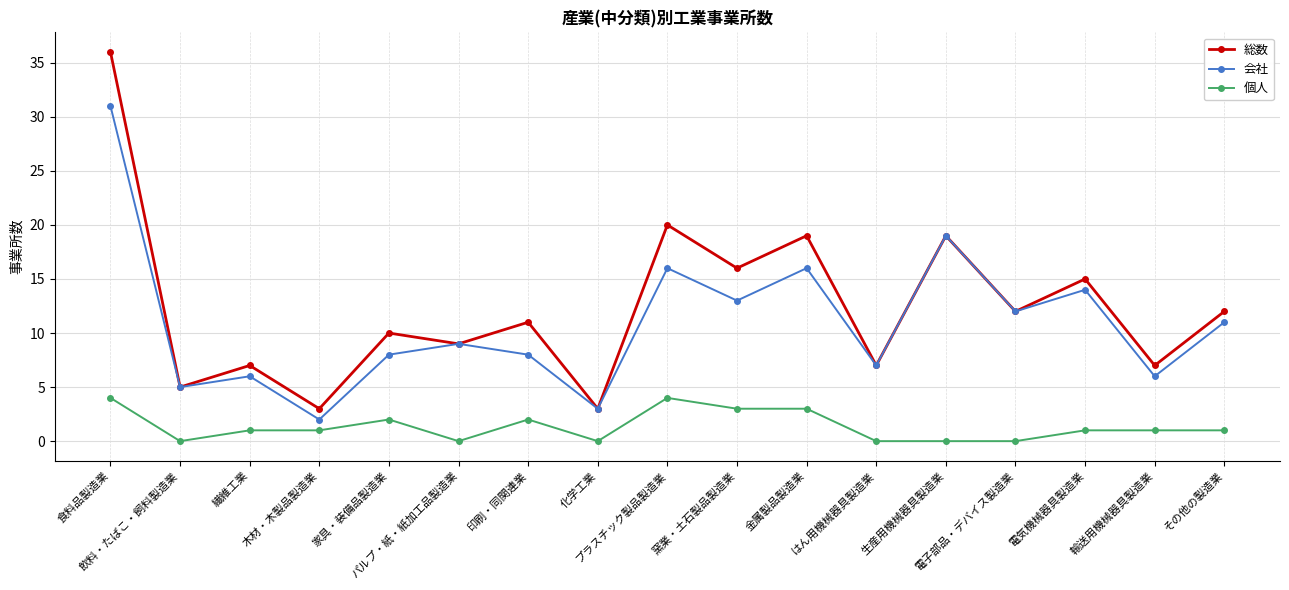

List the series in order of their peak value, highest first.

総数, 会社, 個人